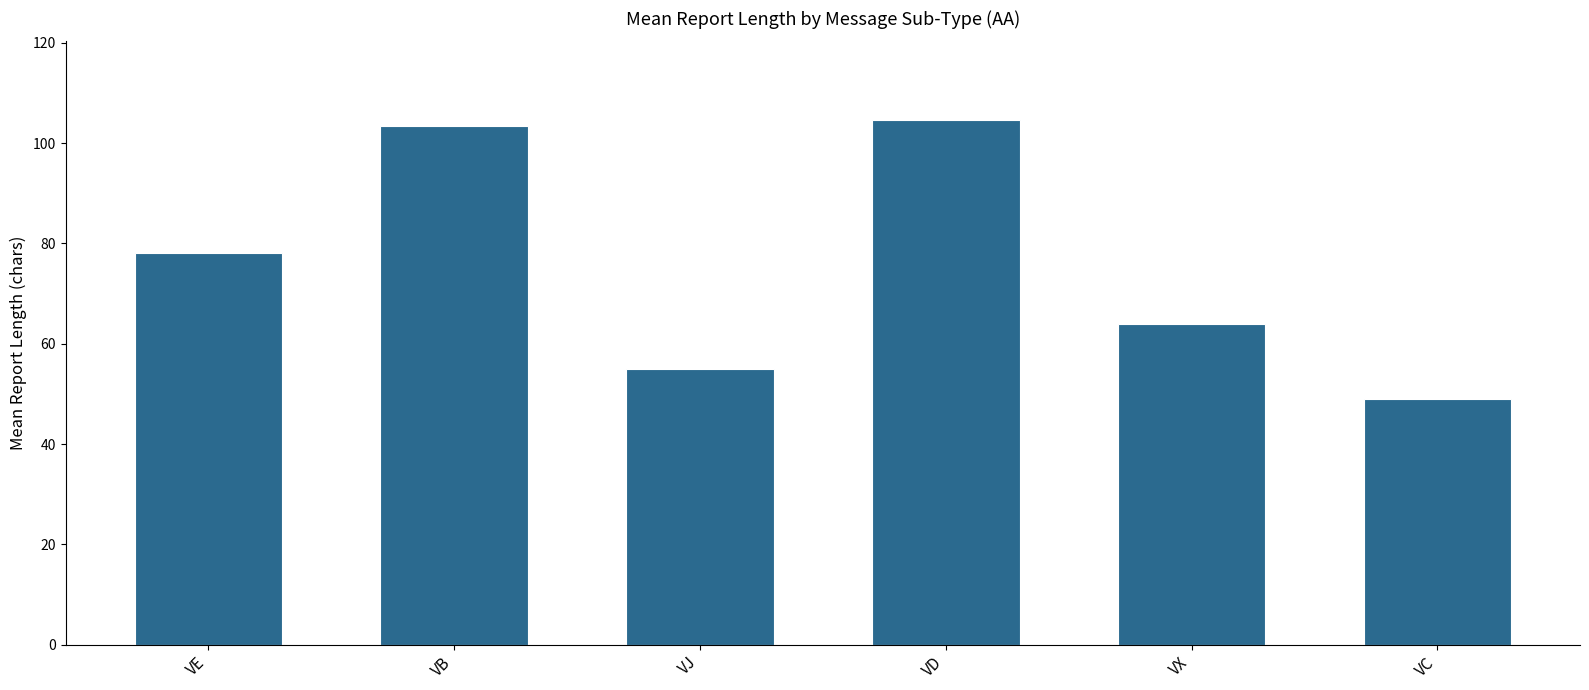

The value at VB is 103.5. True or false?

True